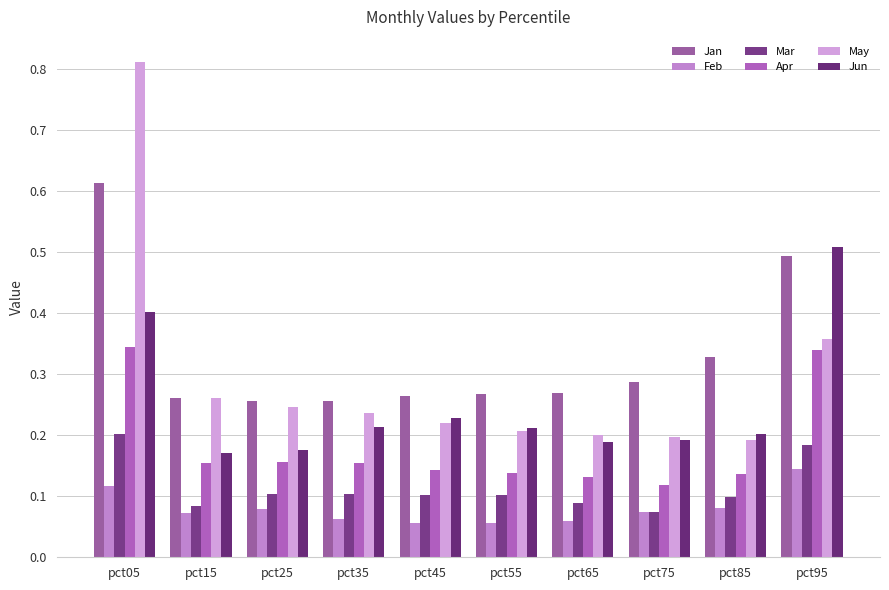

Rank the series by their maximum value, from highest to lowest.

May, Jan, Jun, Apr, Mar, Feb